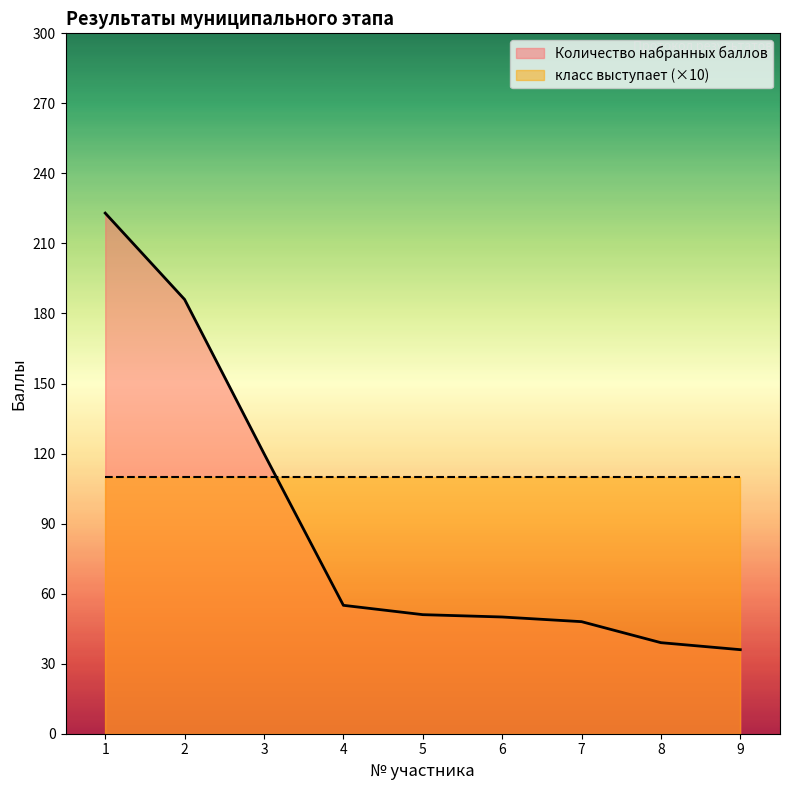

What value does the data have at 2?

186